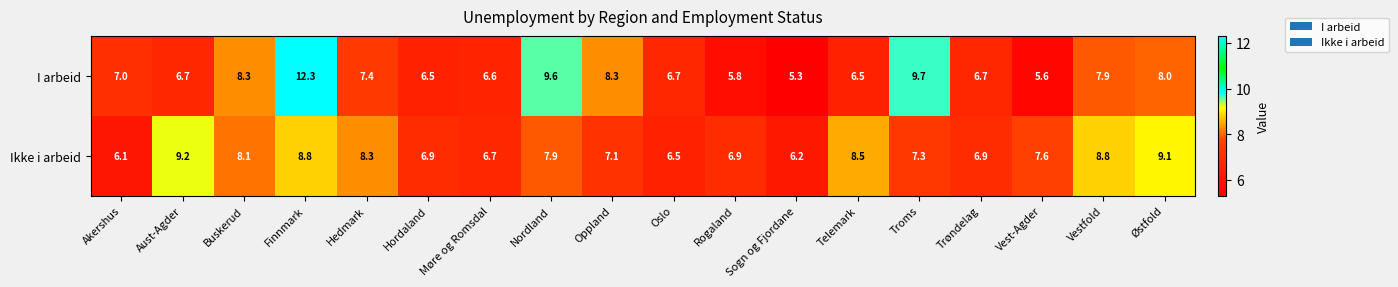

What value does the I arbeid series have at Hordaland?

6.5